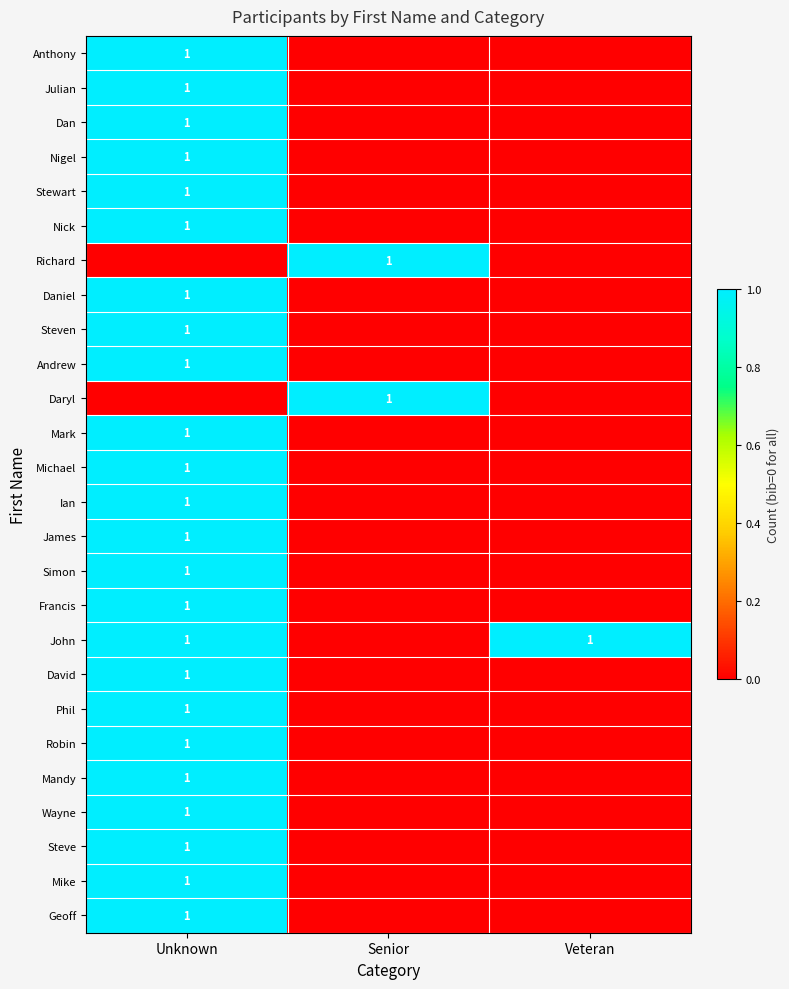

Is it true that Steven equals 2 at Unknown?

False